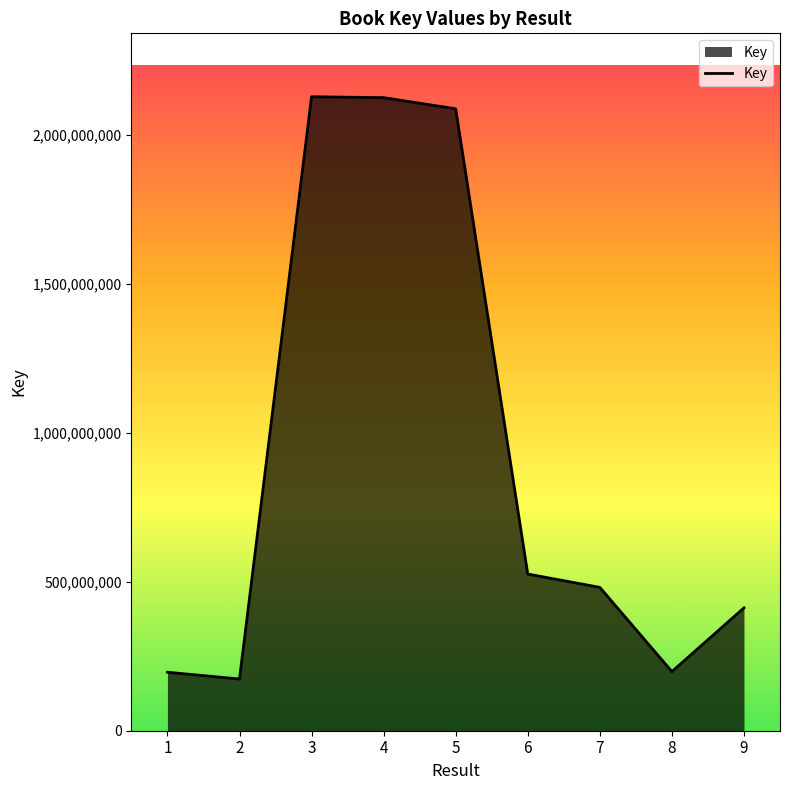

What is the difference between the second highest and second lowest values?

1929394114